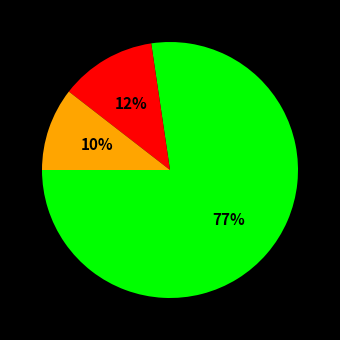

To the nearest percent, what is the average slice percentage?

33%